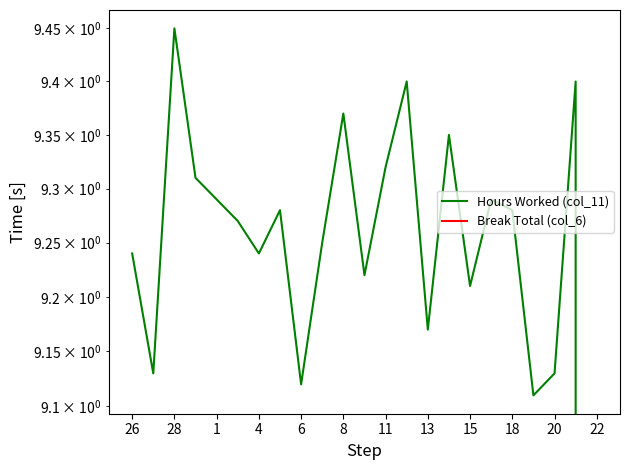

Which series has the largest range (max minus min)?

Hours Worked (col_11)